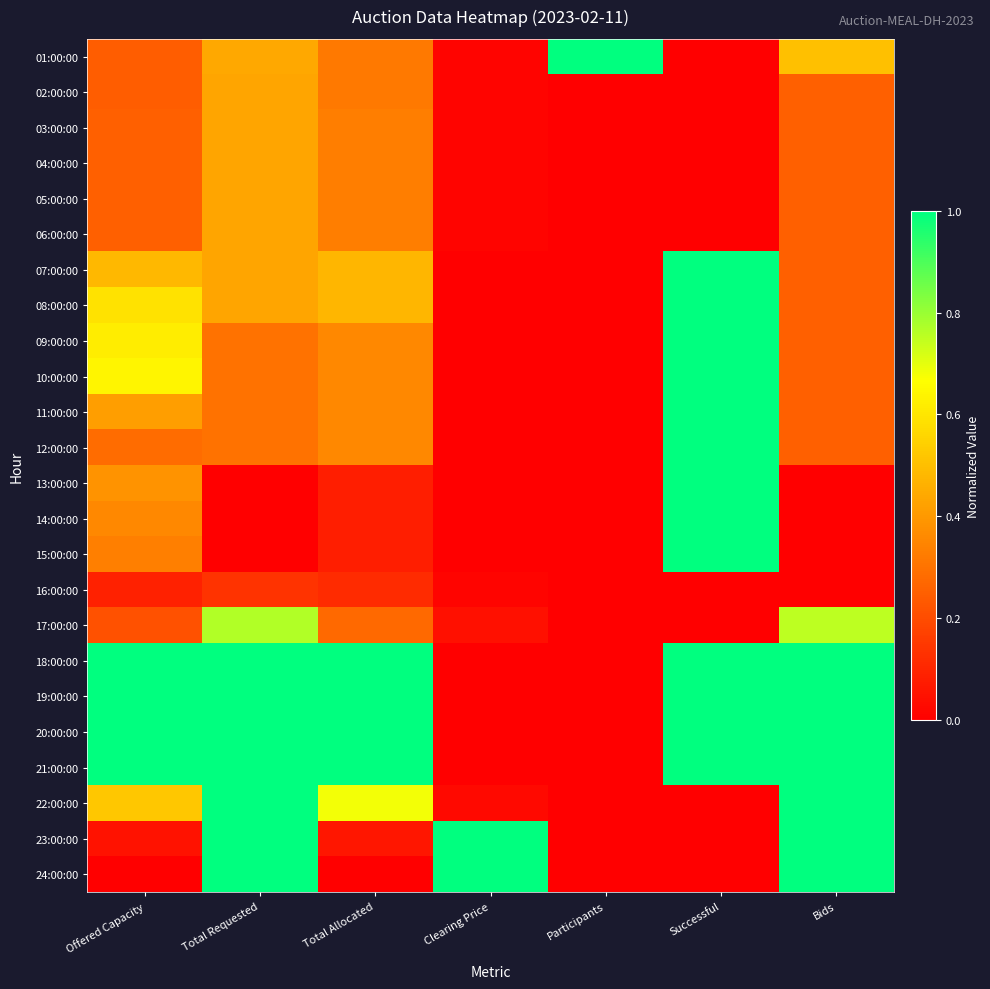

At Successful, list the series in order from largest to smallest.

07:00:00, 08:00:00, 09:00:00, 10:00:00, 11:00:00, 12:00:00, 13:00:00, 14:00:00, 15:00:00, 18:00:00, 19:00:00, 20:00:00, 21:00:00, 01:00:00, 02:00:00, 03:00:00, 04:00:00, 05:00:00, 06:00:00, 16:00:00, 17:00:00, 22:00:00, 23:00:00, 24:00:00